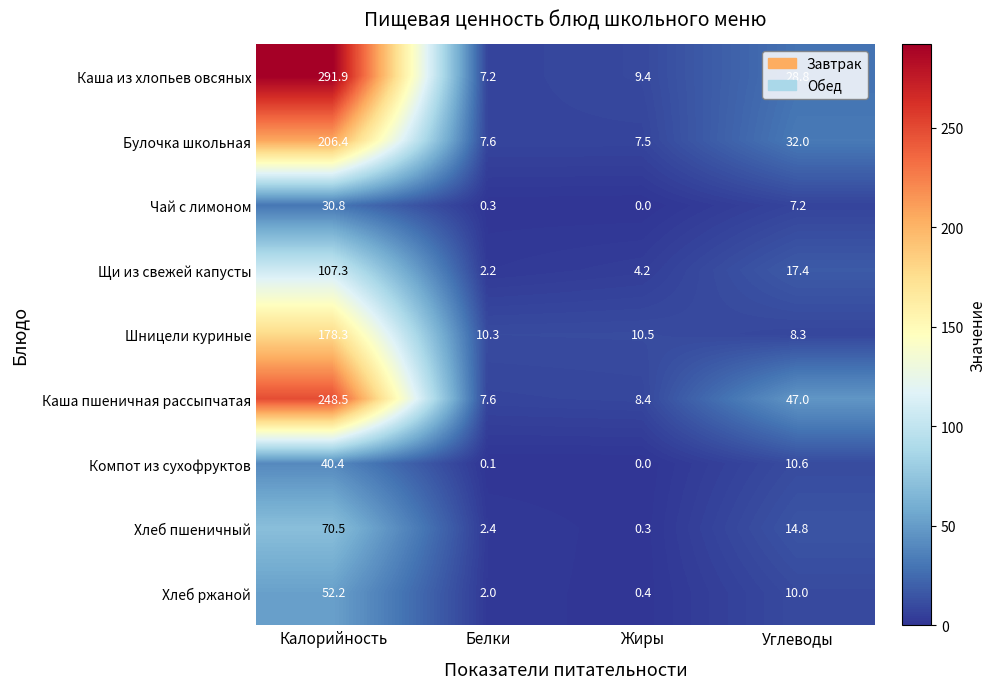

What is the total value across all series at Жиры?

40.7